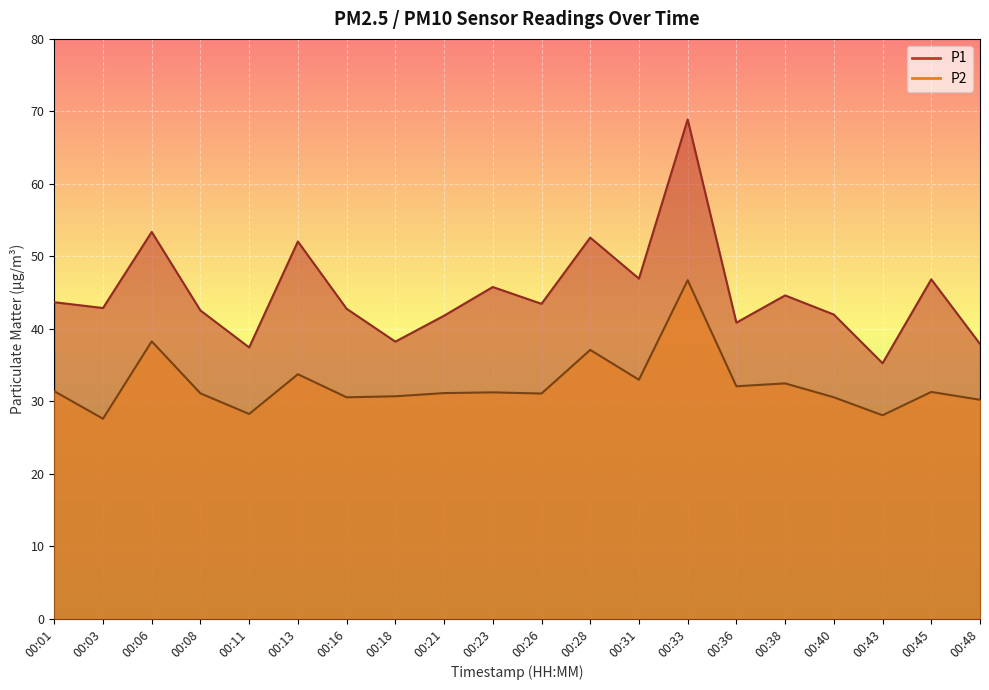

Reading left to right, what are all the values shown in this chart?

P1: 43.7	42.9	53.4	42.5	37.4	52.0	42.8	38.2	41.8	45.8	43.4	52.6	46.9	68.9	40.8	44.6	42.0	35.2	46.8	37.9
P2: 31.4	27.6	38.3	31.1	28.2	33.7	30.5	30.7	31.1	31.2	31.1	37.1	33.0	46.7	32.1	32.5	30.5	28.1	31.3	30.2